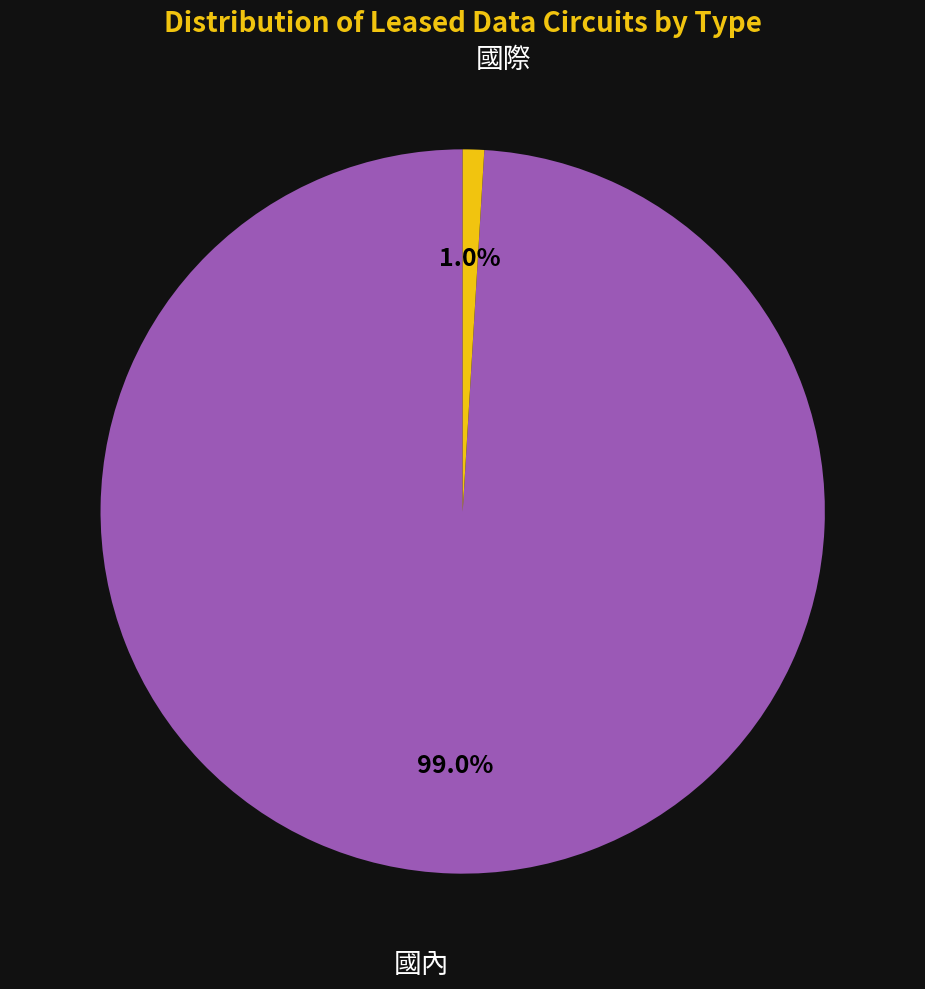

To the nearest percent, what is the average slice percentage?

50%